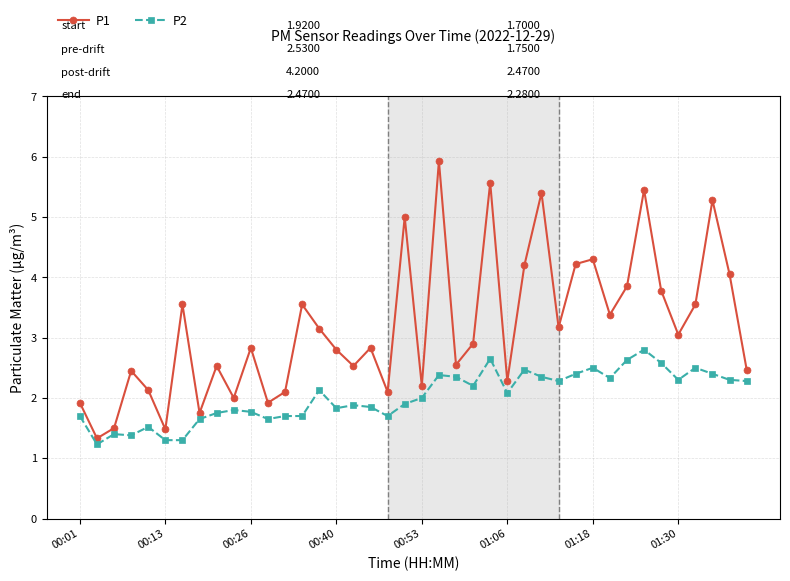

Does the chart display data point markers on the line(s)?

Yes